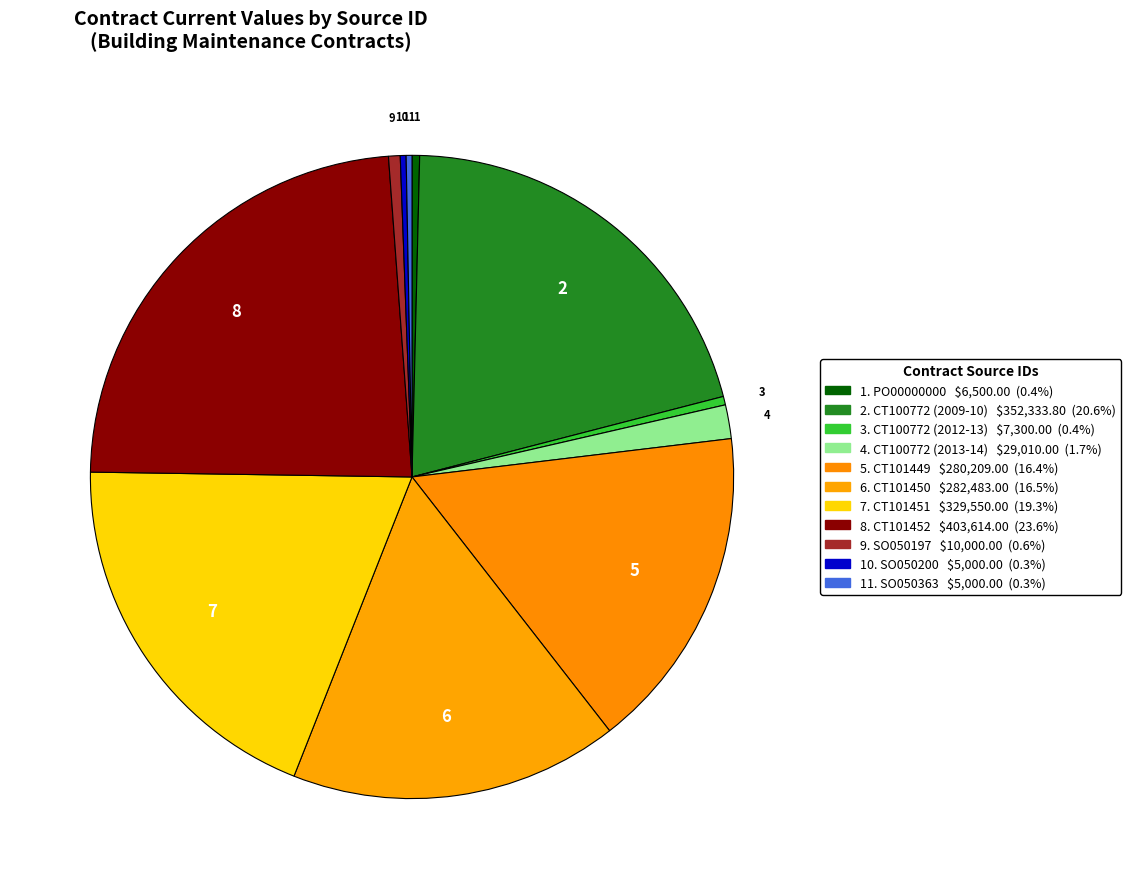

Does any single category account for the majority?

No